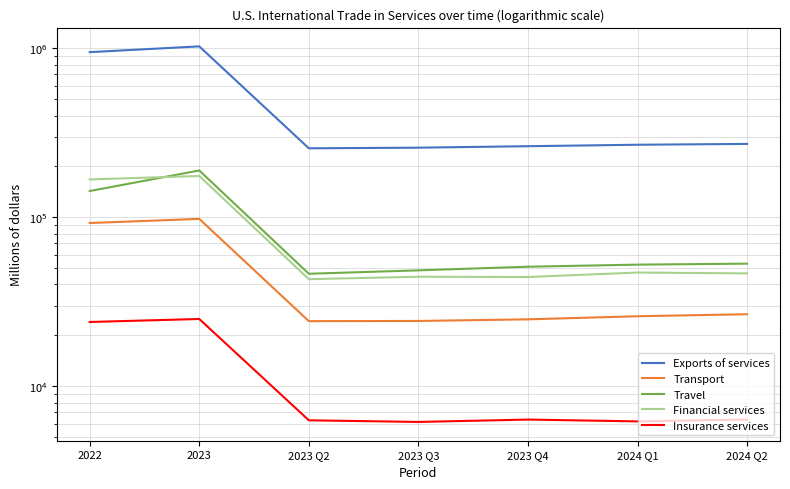

How many interior local valleys does the Insurance services series have?

2